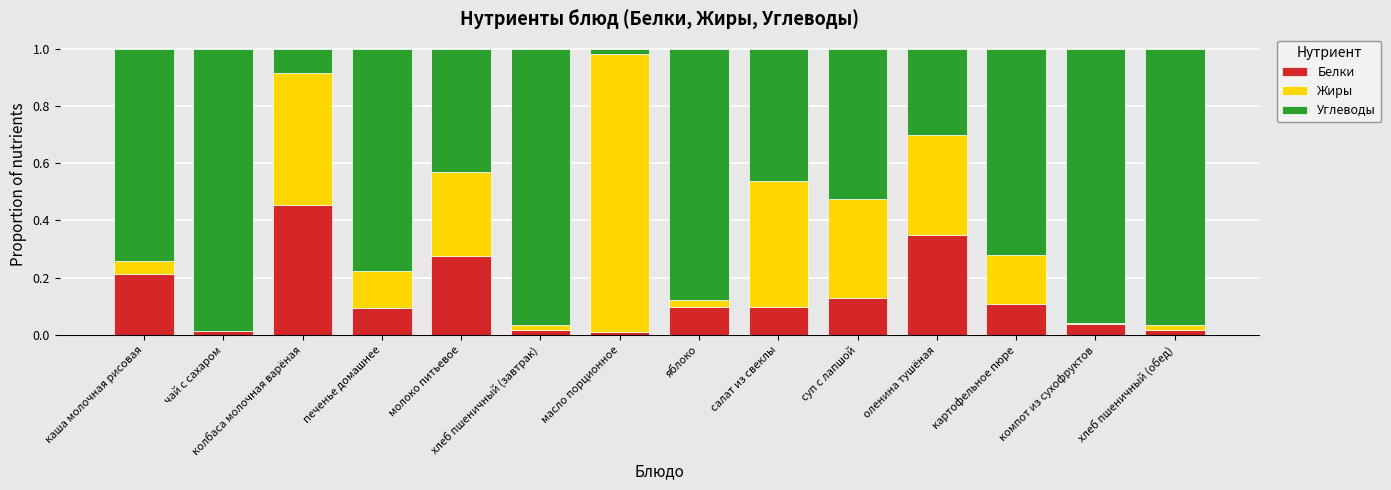

What is the sum of all Белки values?

1.9